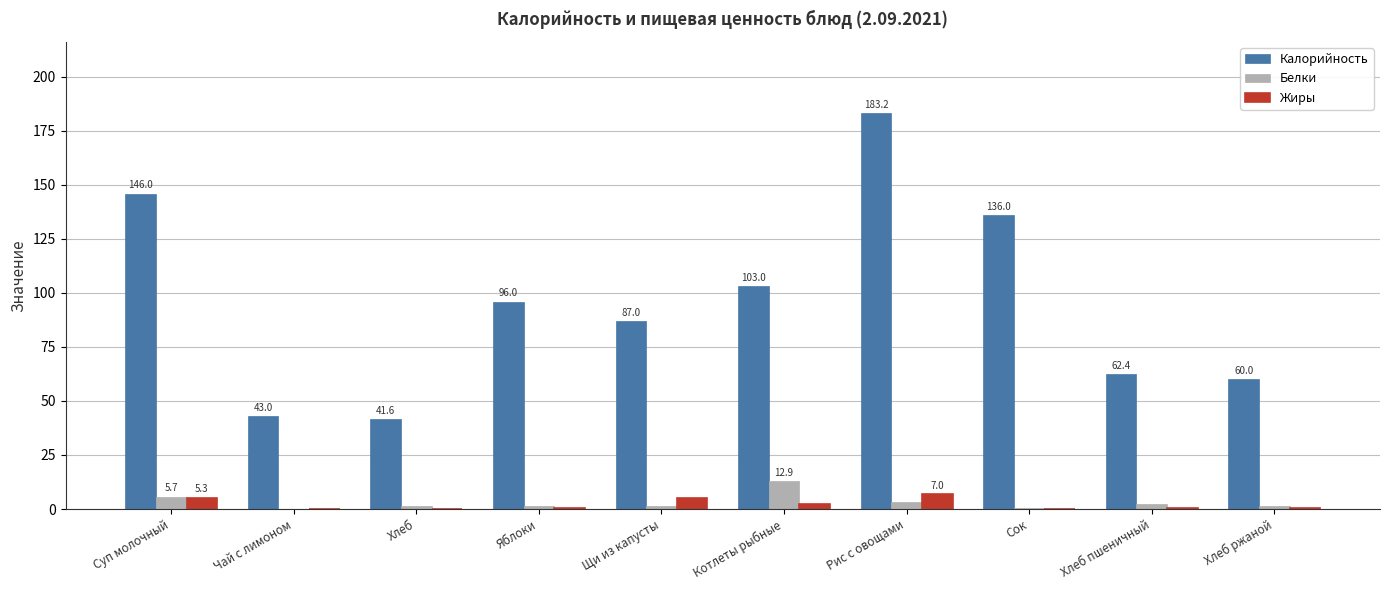

At which category is the sum across all series the highest?

Рис с овощами